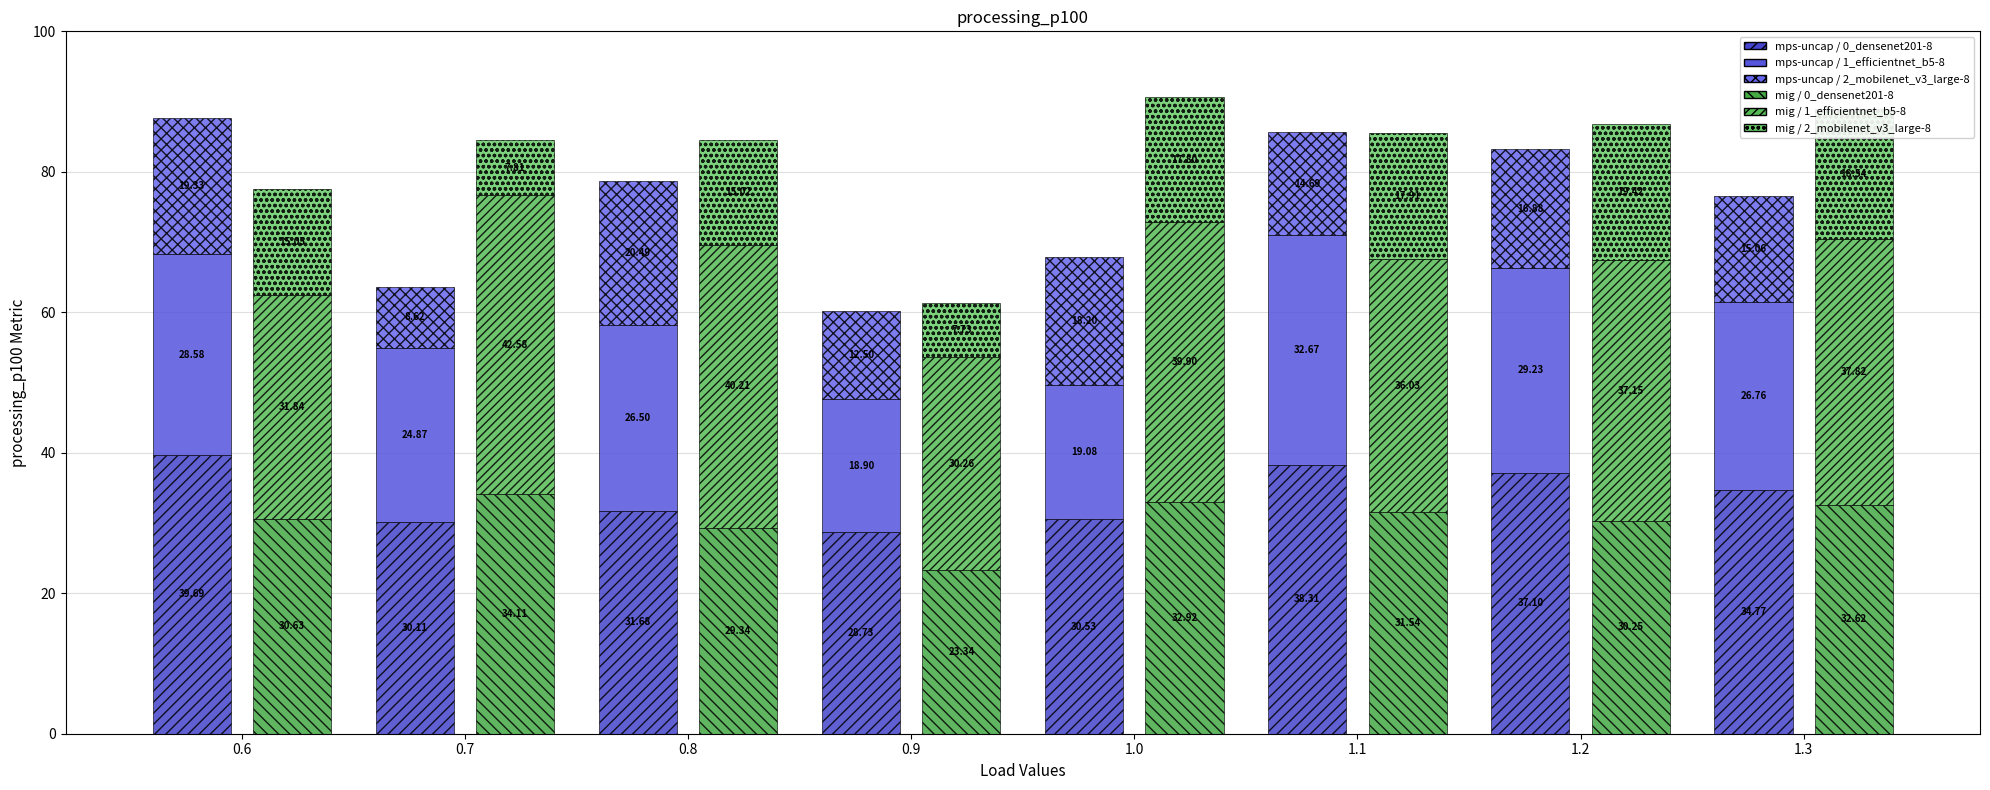

Reading left to right, transcribe all the data shown in this chart.

mps-uncap / 0_densenet201-8: 0.6=39.7	0.7=30.1	0.8=31.7	0.9=28.7	1.0=30.5	1.1=38.3	1.2=37.1	1.3=34.8
mps-uncap / 1_efficientnet_b5-8: 0.6=28.6	0.7=24.9	0.8=26.5	0.9=18.9	1.0=19.1	1.1=32.7	1.2=29.2	1.3=26.8
mps-uncap / 2_mobilenet_v3_large-8: 0.6=19.3	0.7=8.6	0.8=20.5	0.9=12.5	1.0=18.2	1.1=14.7	1.2=16.9	1.3=15.1
mig / 0_densenet201-8: 0.6=30.6	0.7=34.1	0.8=29.3	0.9=23.3	1.0=32.9	1.1=31.5	1.2=30.2	1.3=32.6
mig / 1_efficientnet_b5-8: 0.6=31.8	0.7=42.6	0.8=40.2	0.9=30.3	1.0=39.9	1.1=36.0	1.2=37.2	1.3=37.8
mig / 2_mobilenet_v3_large-8: 0.6=15.0	0.7=7.8	0.8=15.0	0.9=7.7	1.0=17.8	1.1=17.9	1.2=19.4	1.3=18.5